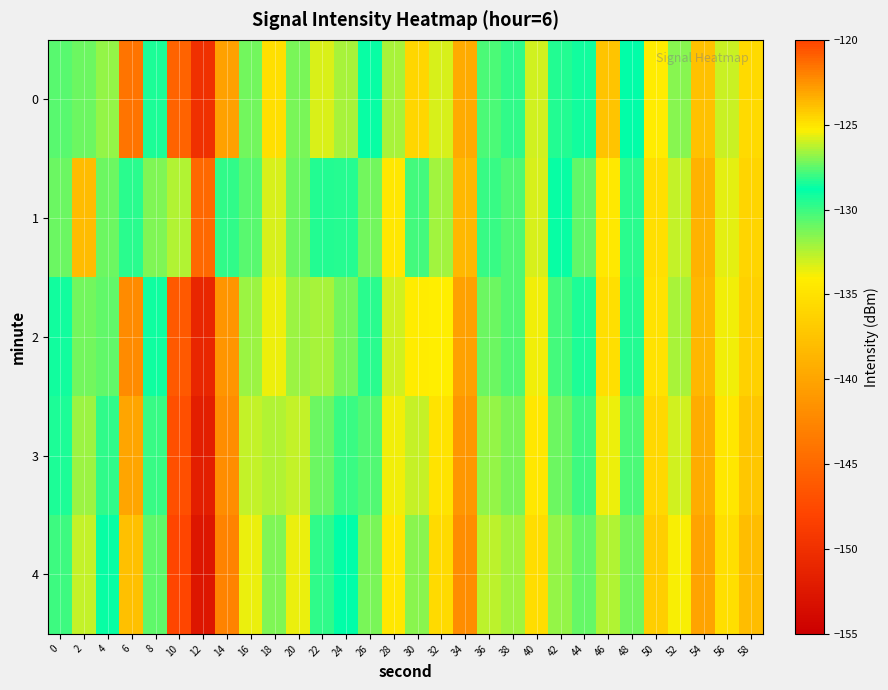

Which has a higher value, 48 or 10?

48